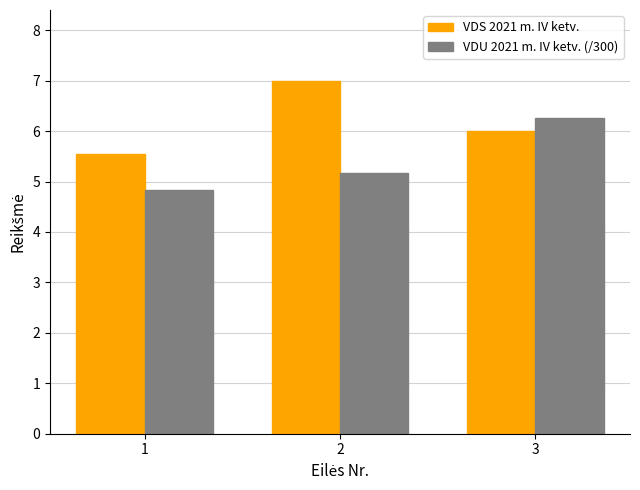

List the series in order of their peak value, highest first.

VDS 2021 m. IV ketv., VDU 2021 m. IV ketv. (/300)